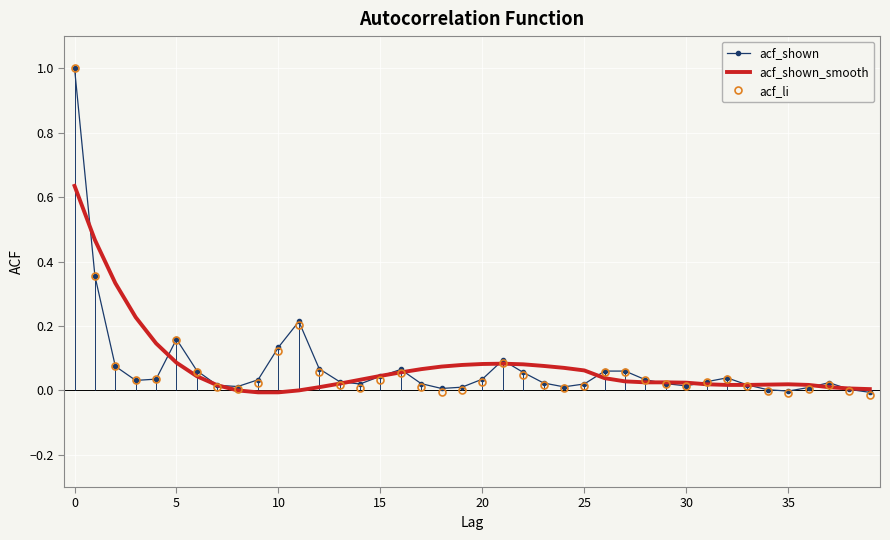

True or false: acf_li has a value of 0.0 at 10.

False